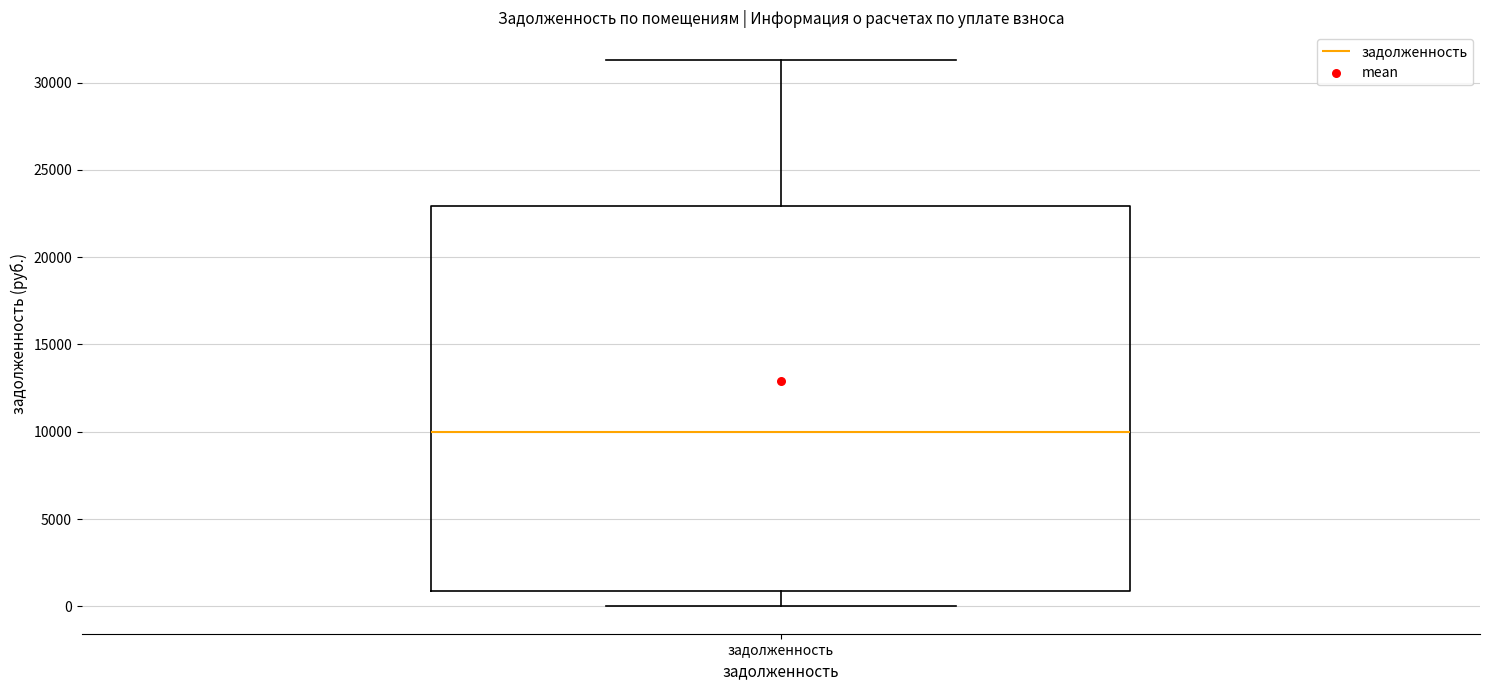

Transcribe this box plot: give where the median line is, the range the box spans, and where the two whiskers end, as read against the y-axis. The values are not printed on the chart, so give them approximately, as read against the axis.

median 10000, box 1000 to 23000, whiskers 0 to 31500